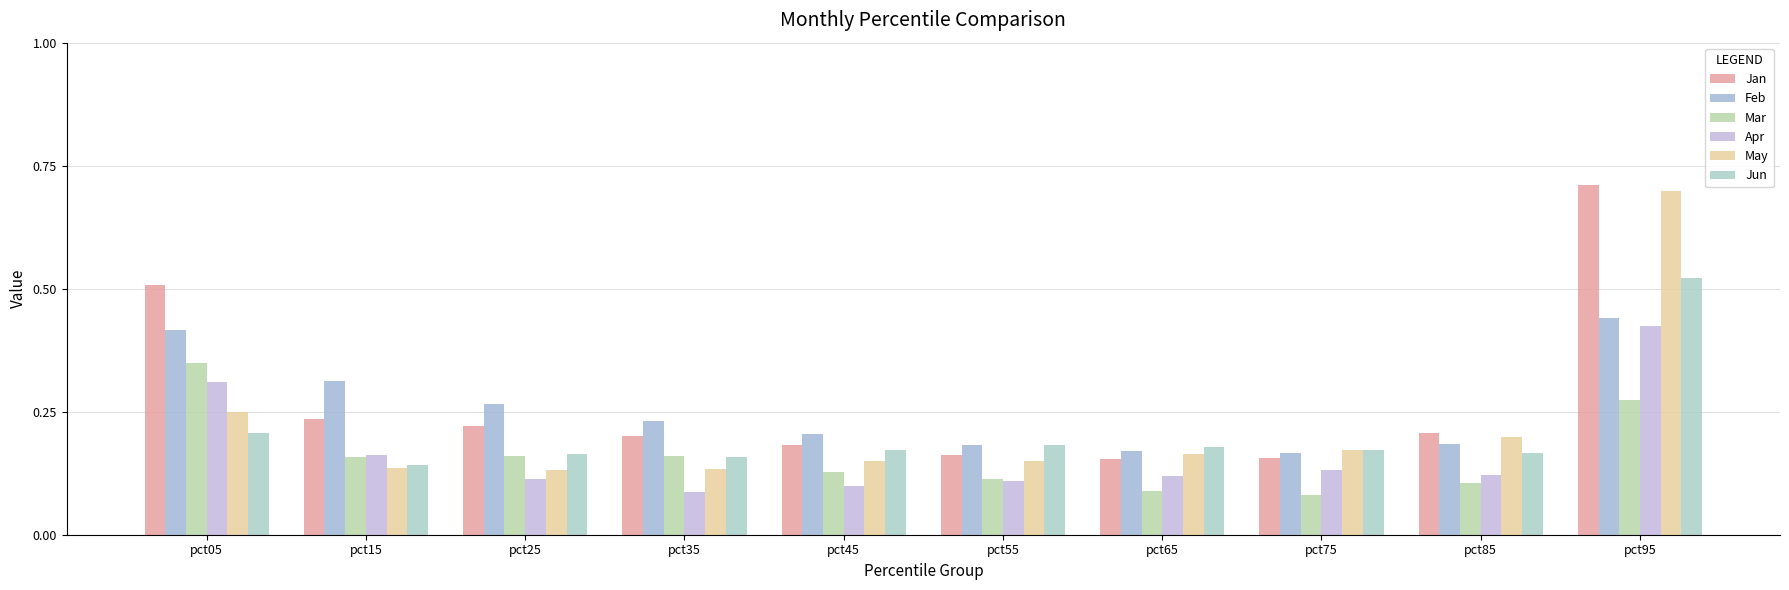

What is the greatest value displayed?

0.7